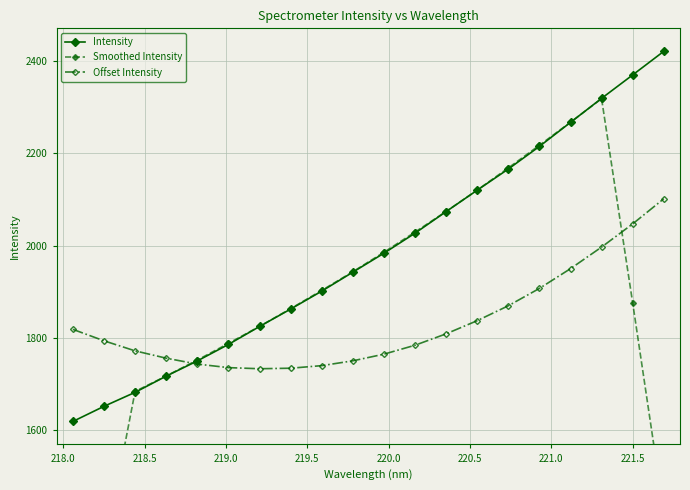

What is the value of the Intensity point at the 9th from the left?

1901.1